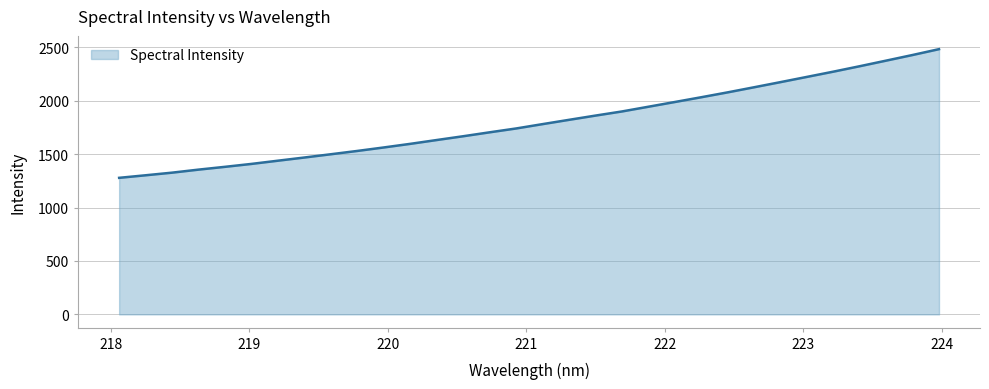

What is the difference between the maximum and minimum values?

1204.7